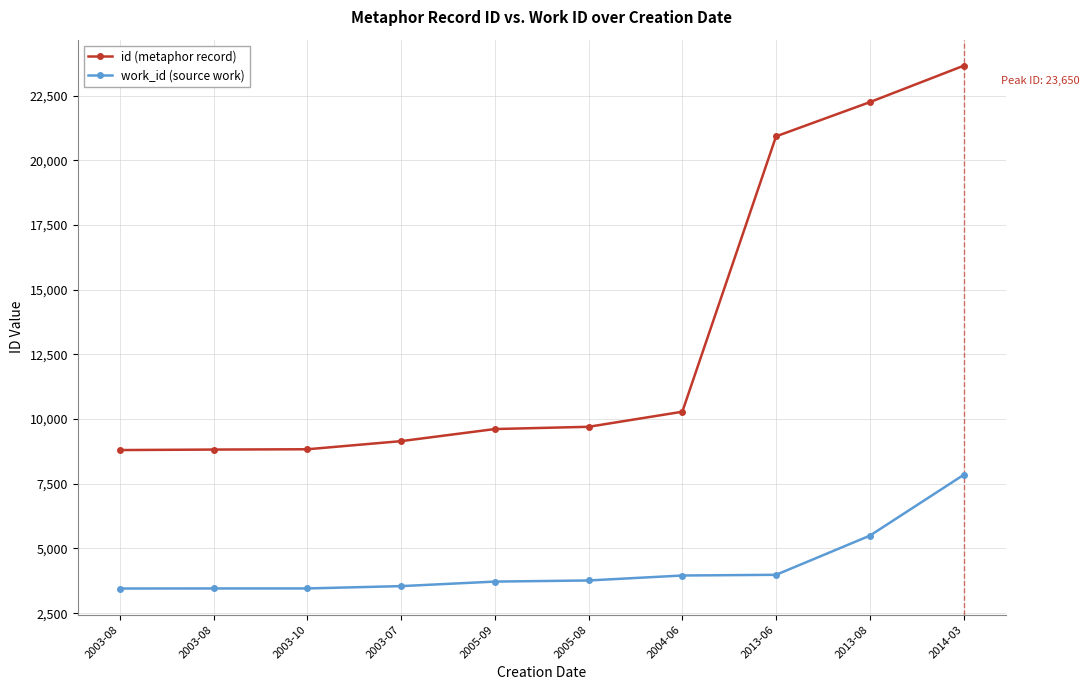

Is this an area chart (filled region under the line)?

No